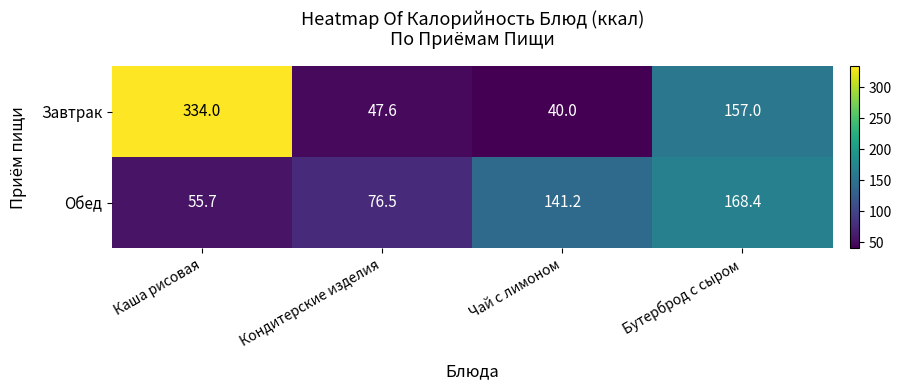

What is the maximum value for Обед?

168.4